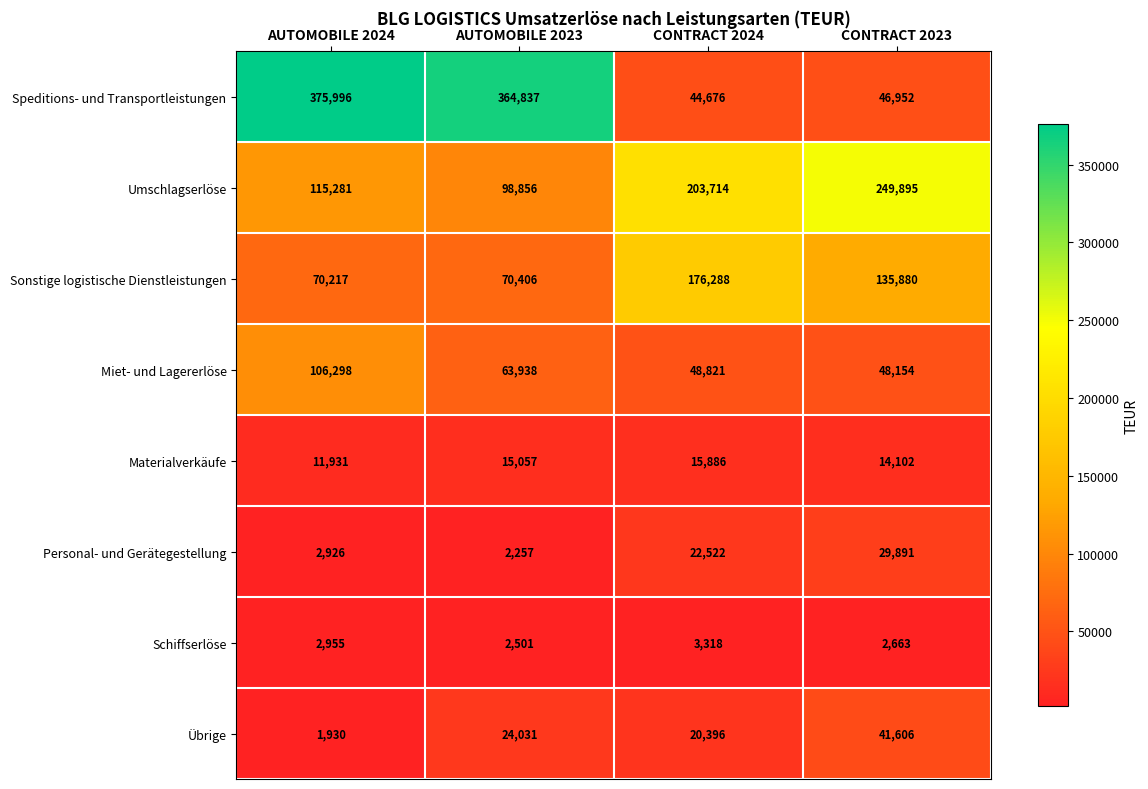

At which label does Speditions- und Transportleistungen reach its peak?

AUTOMOBILE 2024